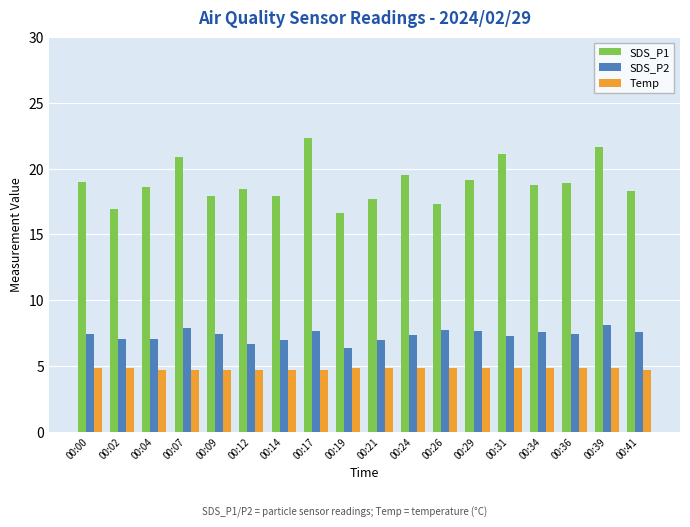

What is the difference between the maximum and minimum values in the SDS_P1 series?

5.7